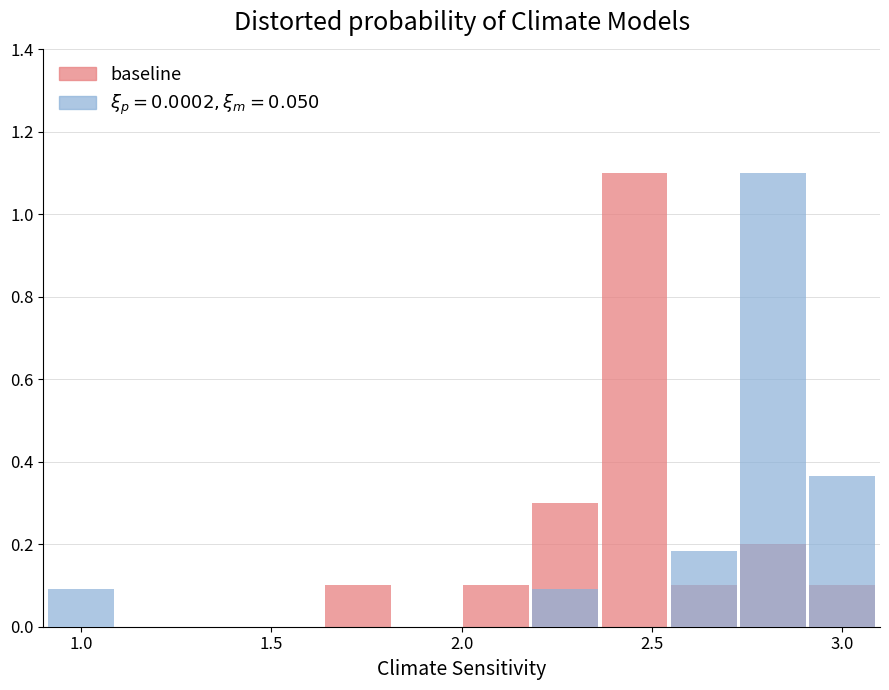

What is the average value?

0.2